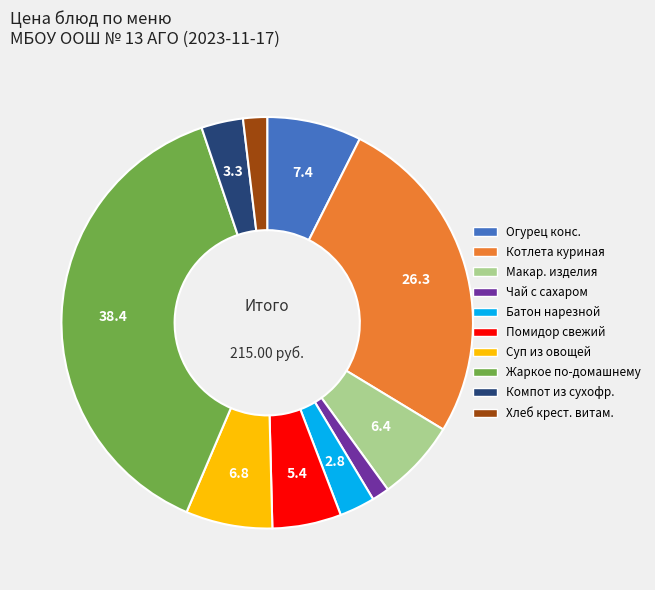

Does any single category account for the majority?

No